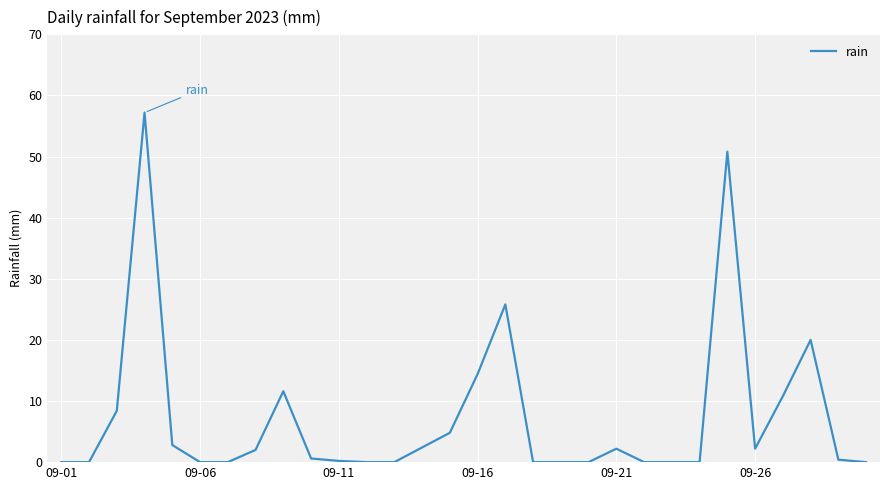

What is the greatest value displayed?

57.2